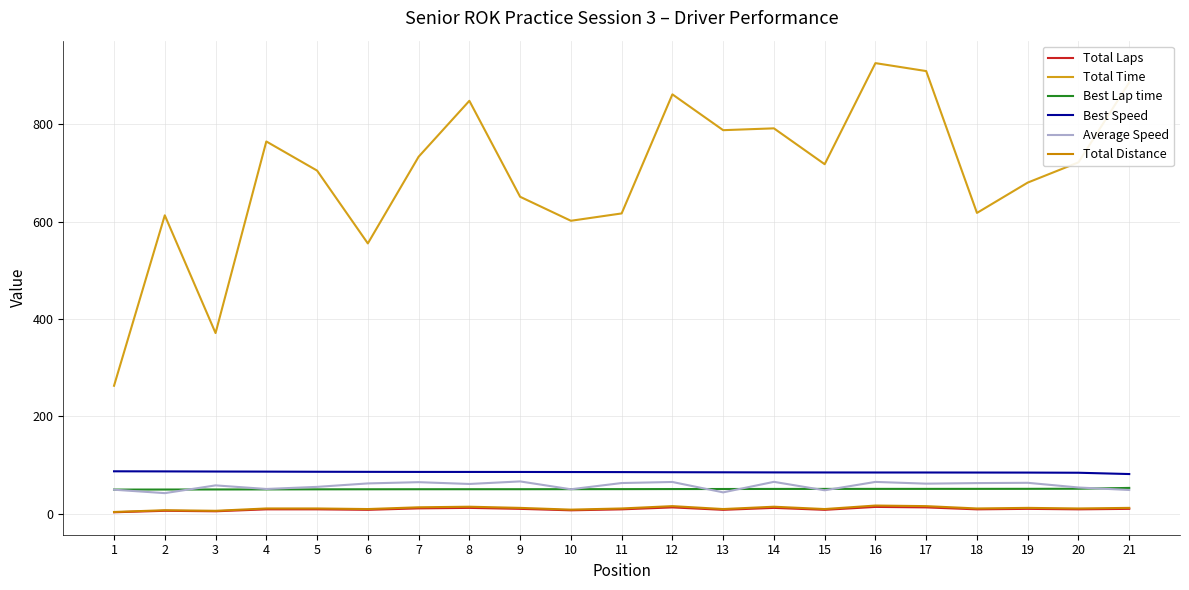

Is this an area chart (filled region under the line)?

No